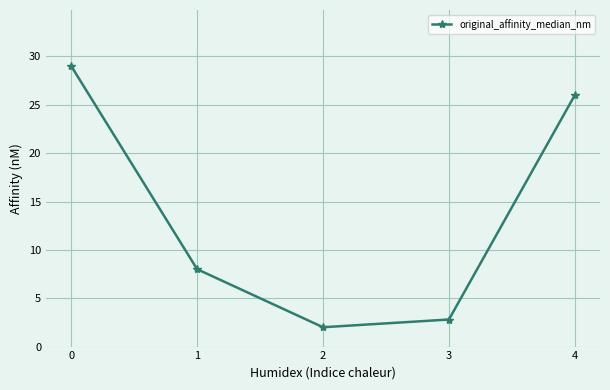

Is it true that the value at 4 is 26.0?

True